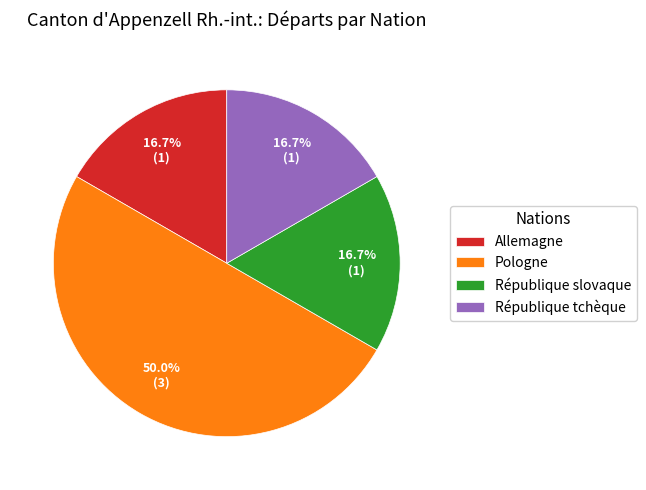

Is Allemagne the majority of the pie?

No